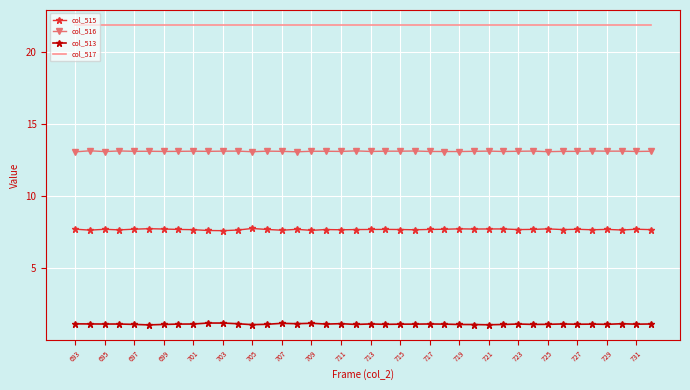

Which series has the largest total across all categories?

col_517